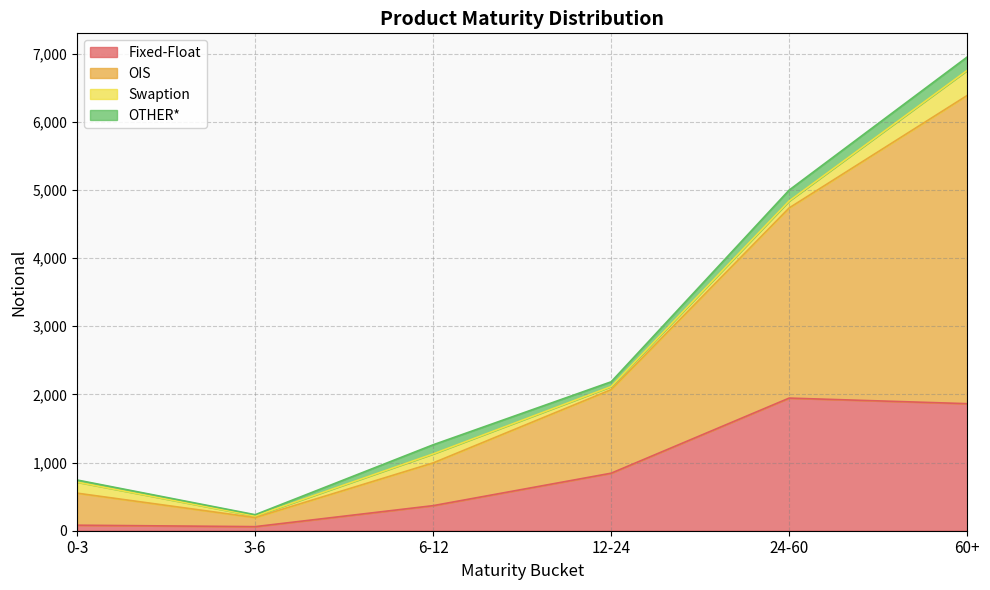

What is the difference between the second highest and second lowest values in the Fixed-Float series?

1783